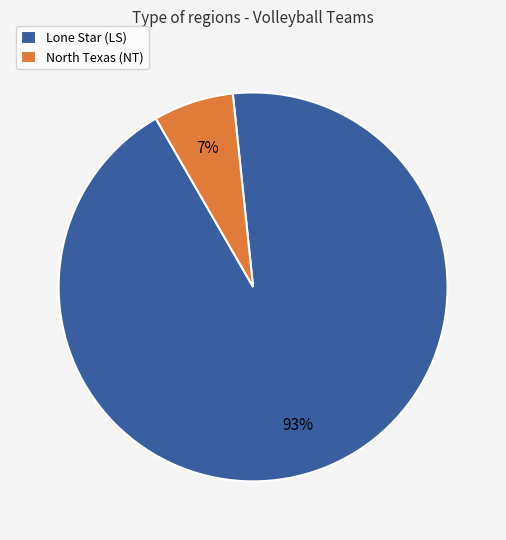

Do North Texas (NT) and Lone Star (LS) together represent more than half of the pie?

Yes